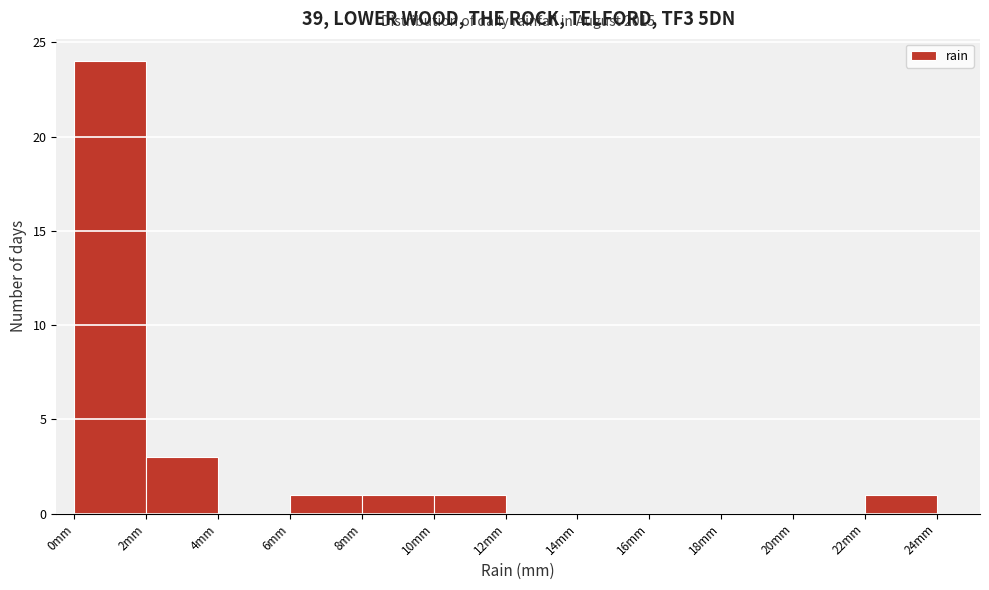

Which range on the x-axis has the tallest bar?

0 to 2